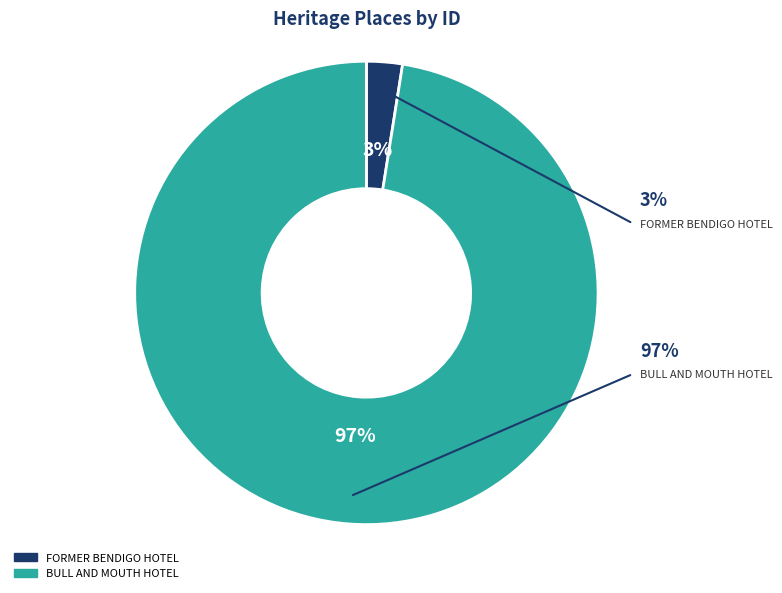

Which slice is the smallest?

FORMER BENDIGO HOTEL